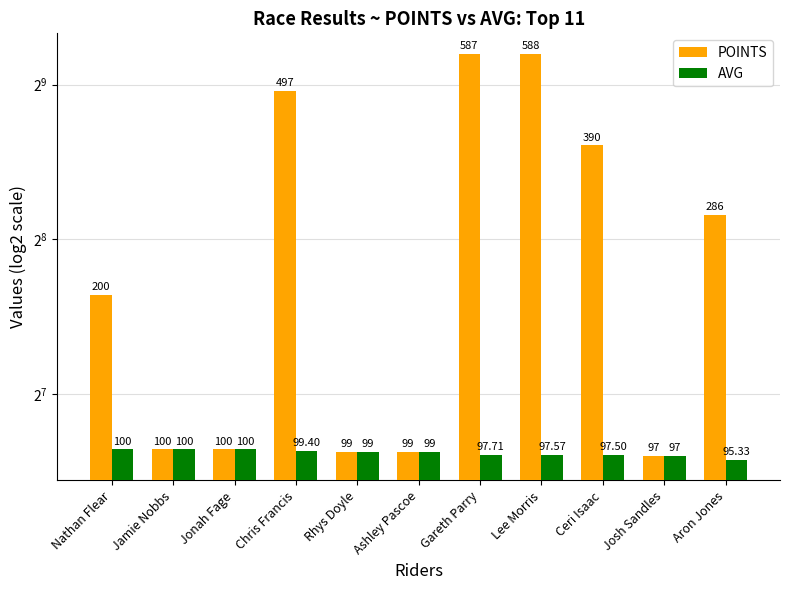

Count the number of data series in this chart.

2